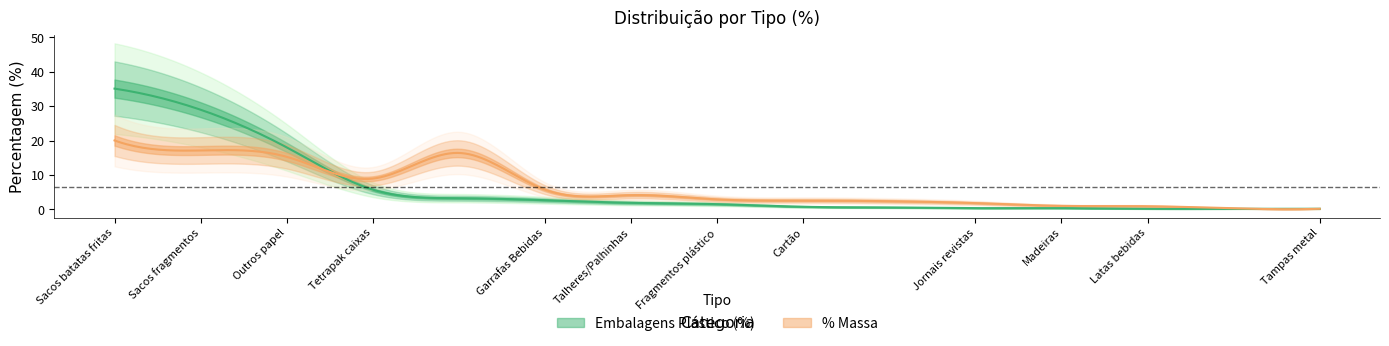

What is the difference between the highest and lowest values at Tetrapak caixas?

3.2